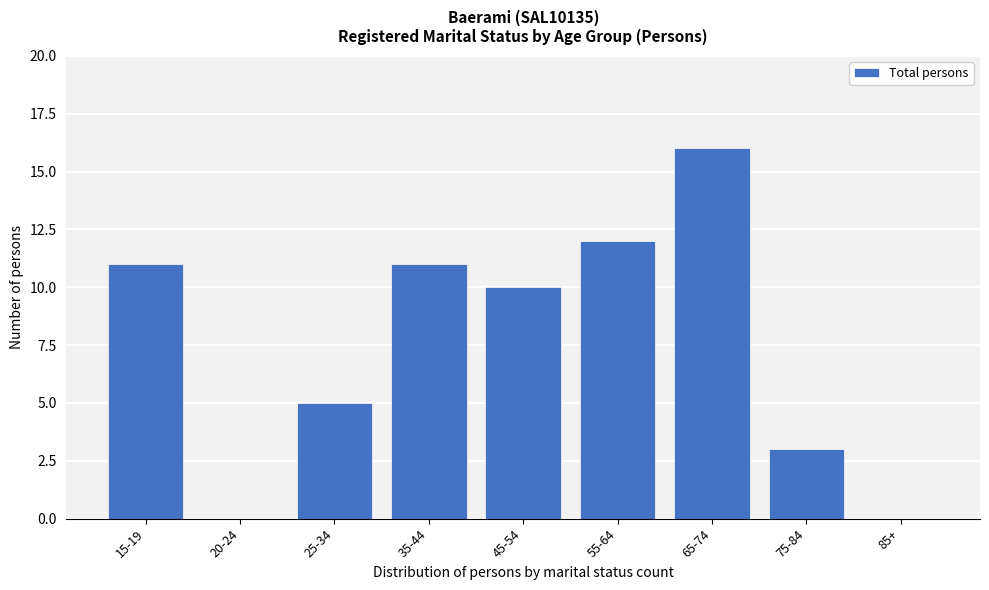

Reading left to right, transcribe all the data shown in this chart.

15-19=11	20-24=0	25-34=5	35-44=11	45-54=10	55-64=12	65-74=16	75-84=3	85+=0